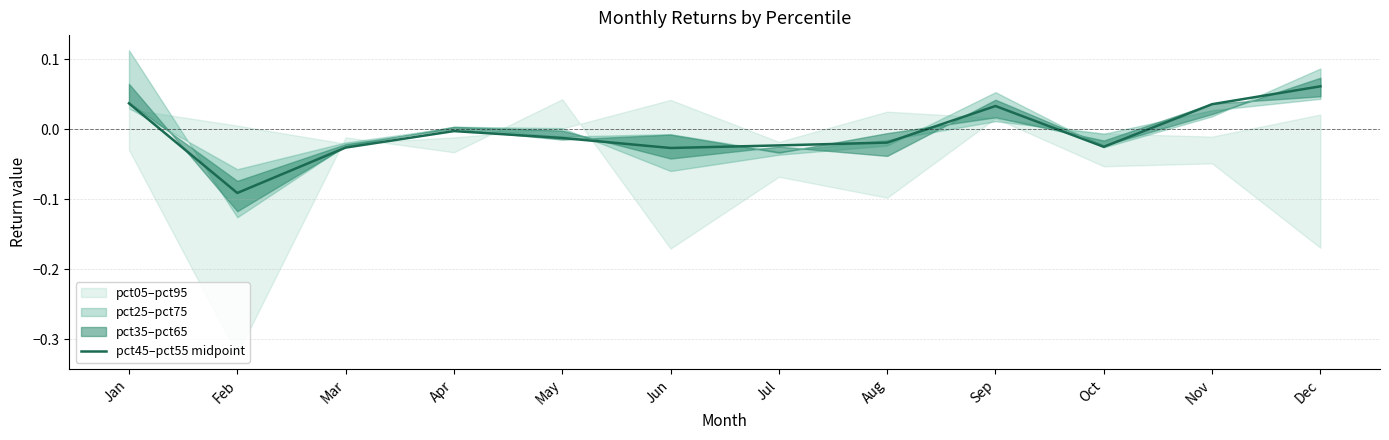

What is the value of the 2nd point from the left?

-0.1